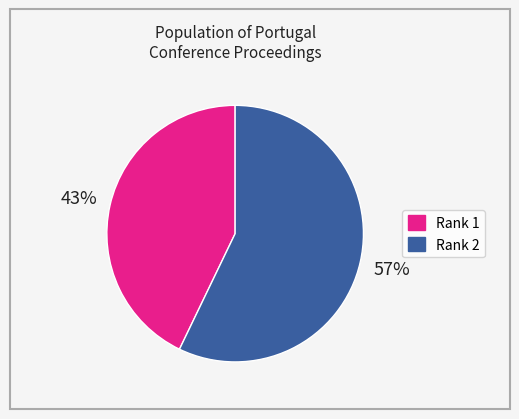

Which has a higher value, Rank 2 or Rank 1?

Rank 2